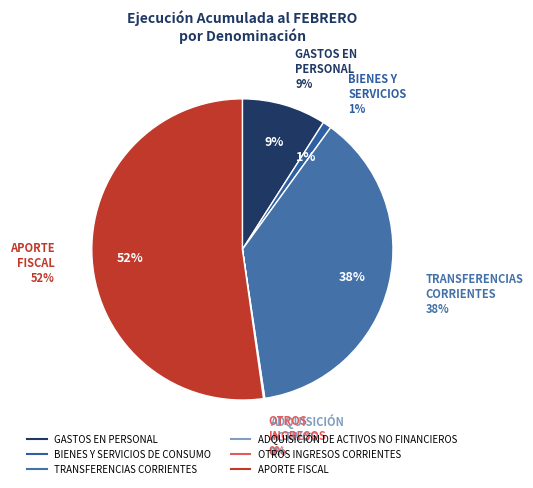

What is the change in value from TRANSFERENCIAS CORRIENTES to APORTE FISCAL?

+1447223